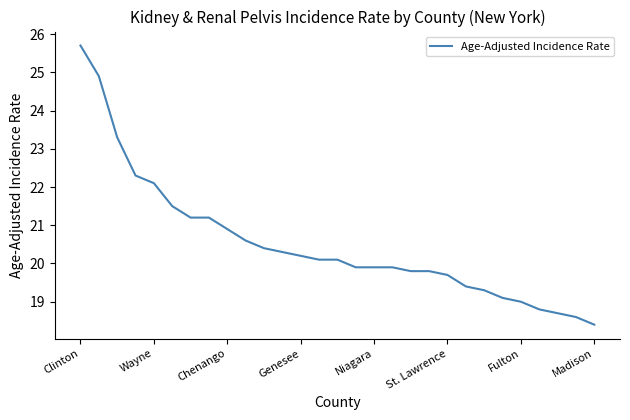

What is the difference between the maximum and minimum values?

7.3